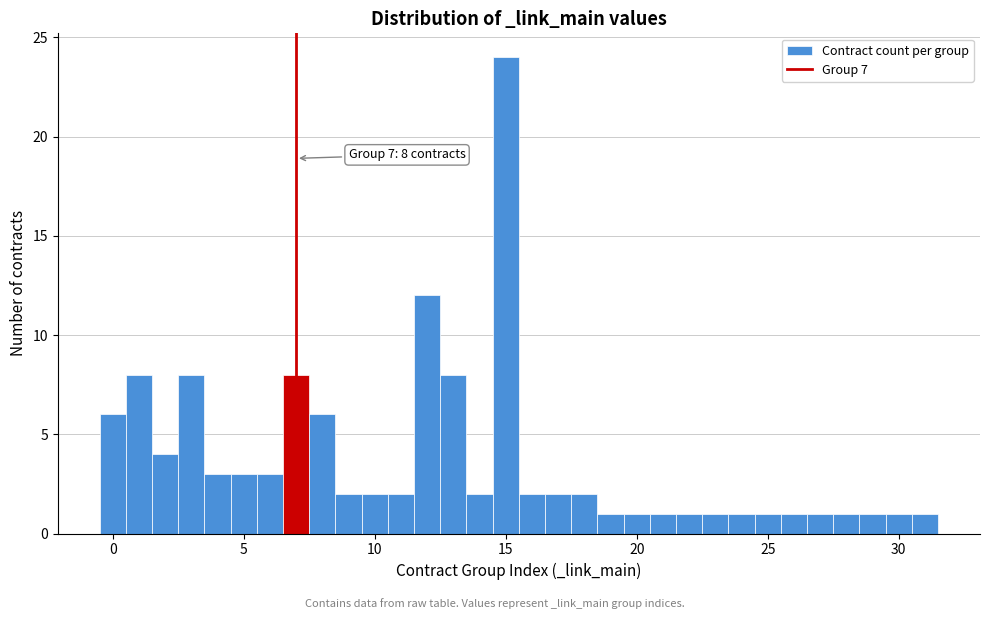

Read against the x-axis, roughly where is the centre of the tallest bar?

15.0